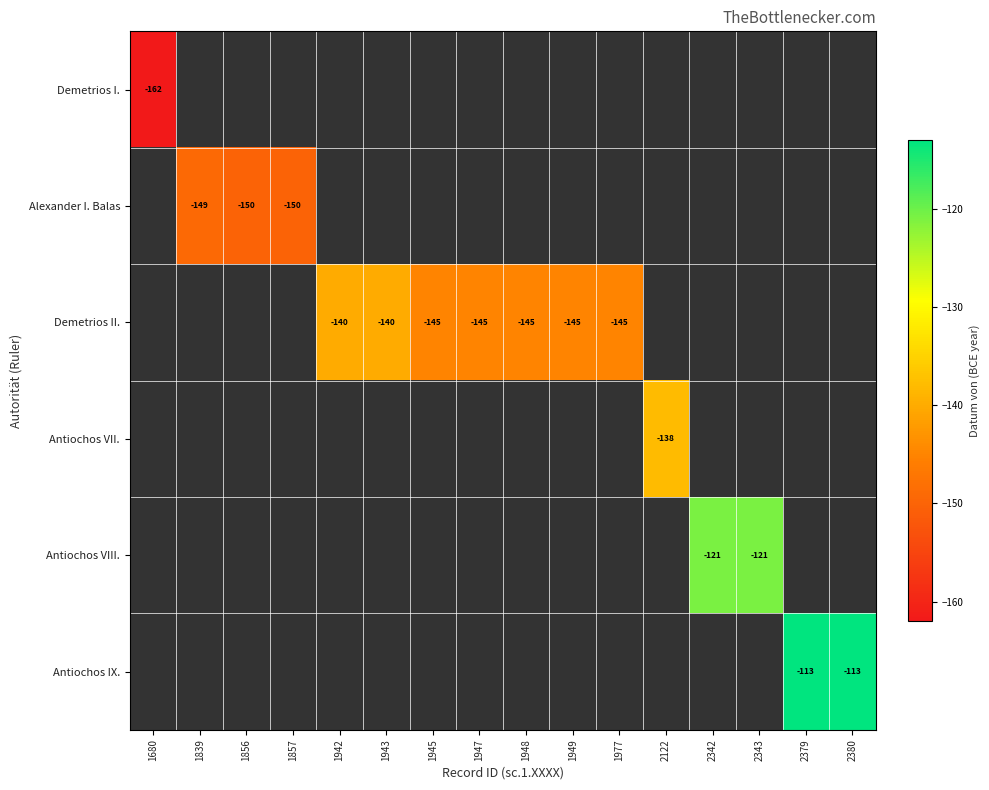

The value of Antiochos VIII. at 2343 is -197. True or false?

False